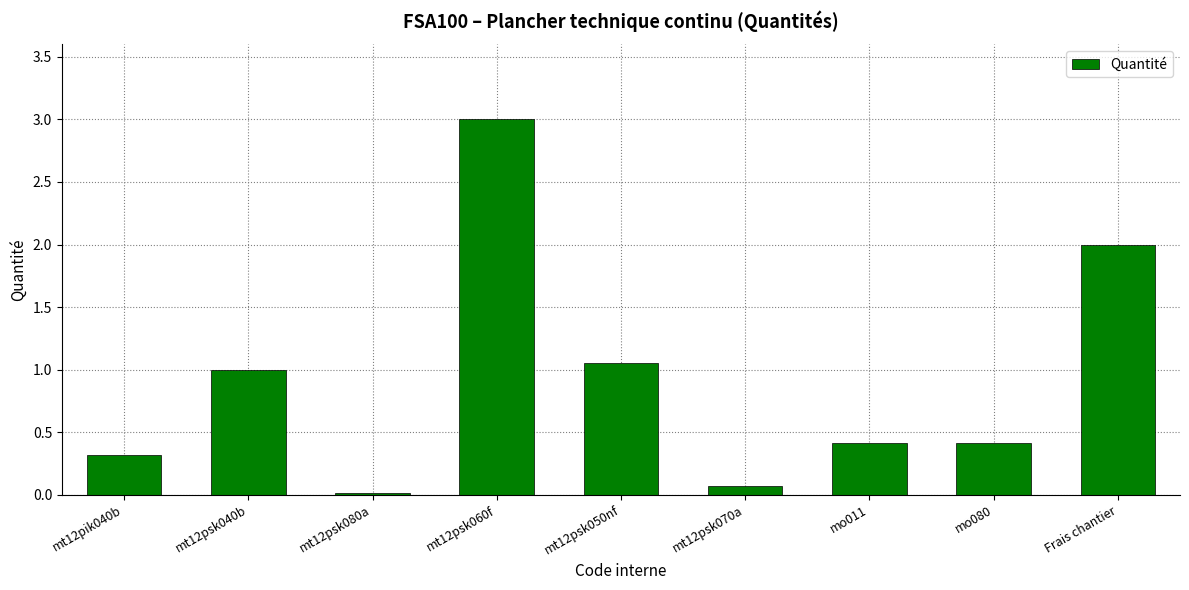

What is the maximum value shown in the chart?

3.0